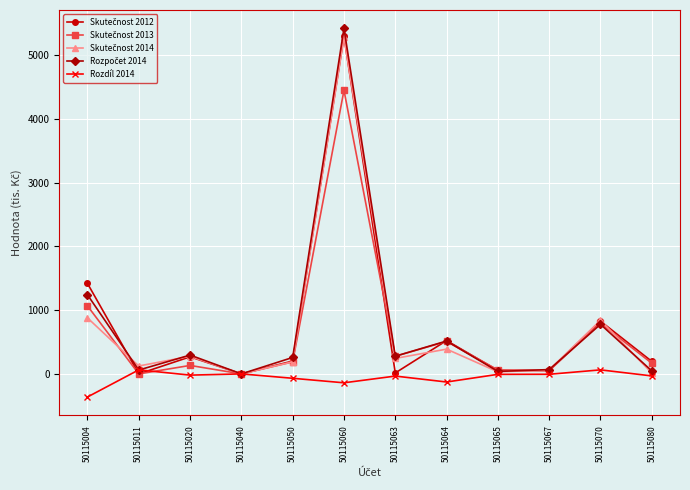

True or false: Rozdíl 2014 has more than 0 points higher than both neighbors.

True